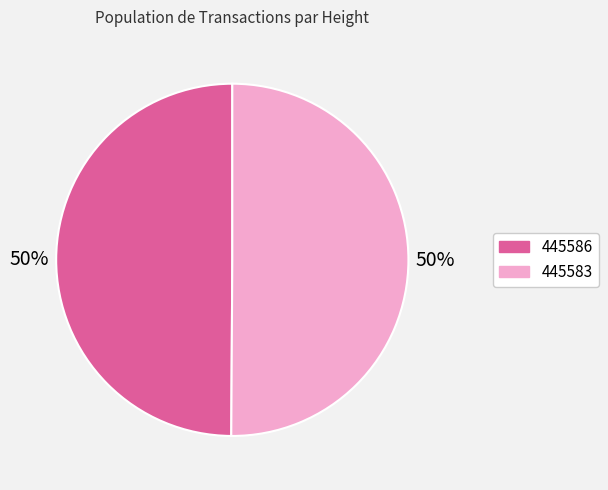

Count the number of slices in the pie.

2